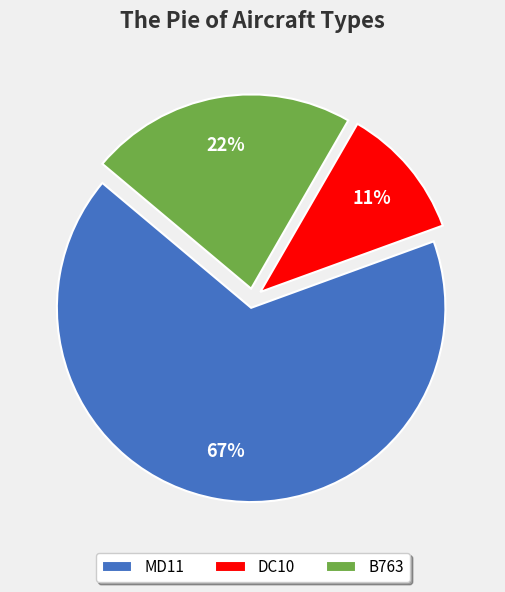

True or false: MD11 accounts for 54% of the total.

False